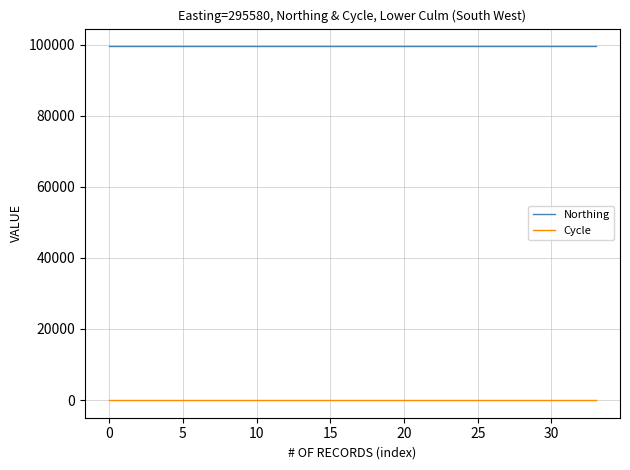

True or false: Cycle and Northing intersect in this chart.

False